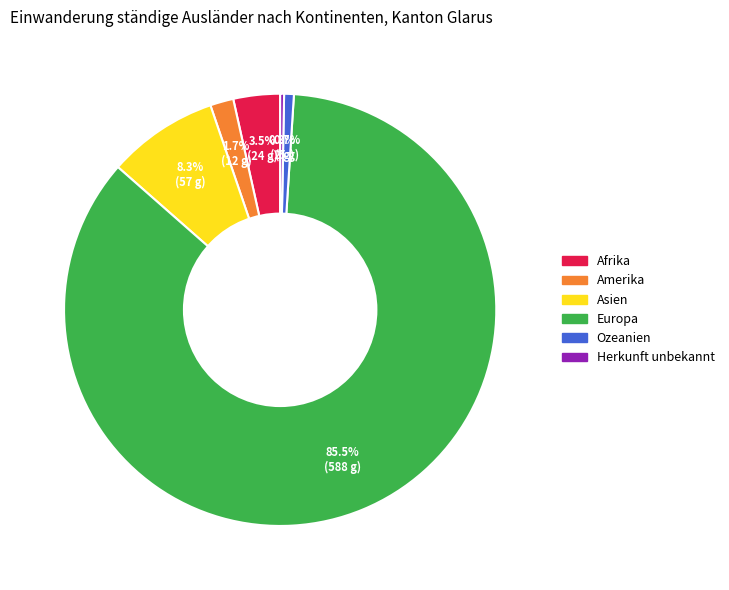

To the nearest percent, what is the average slice percentage?

17%